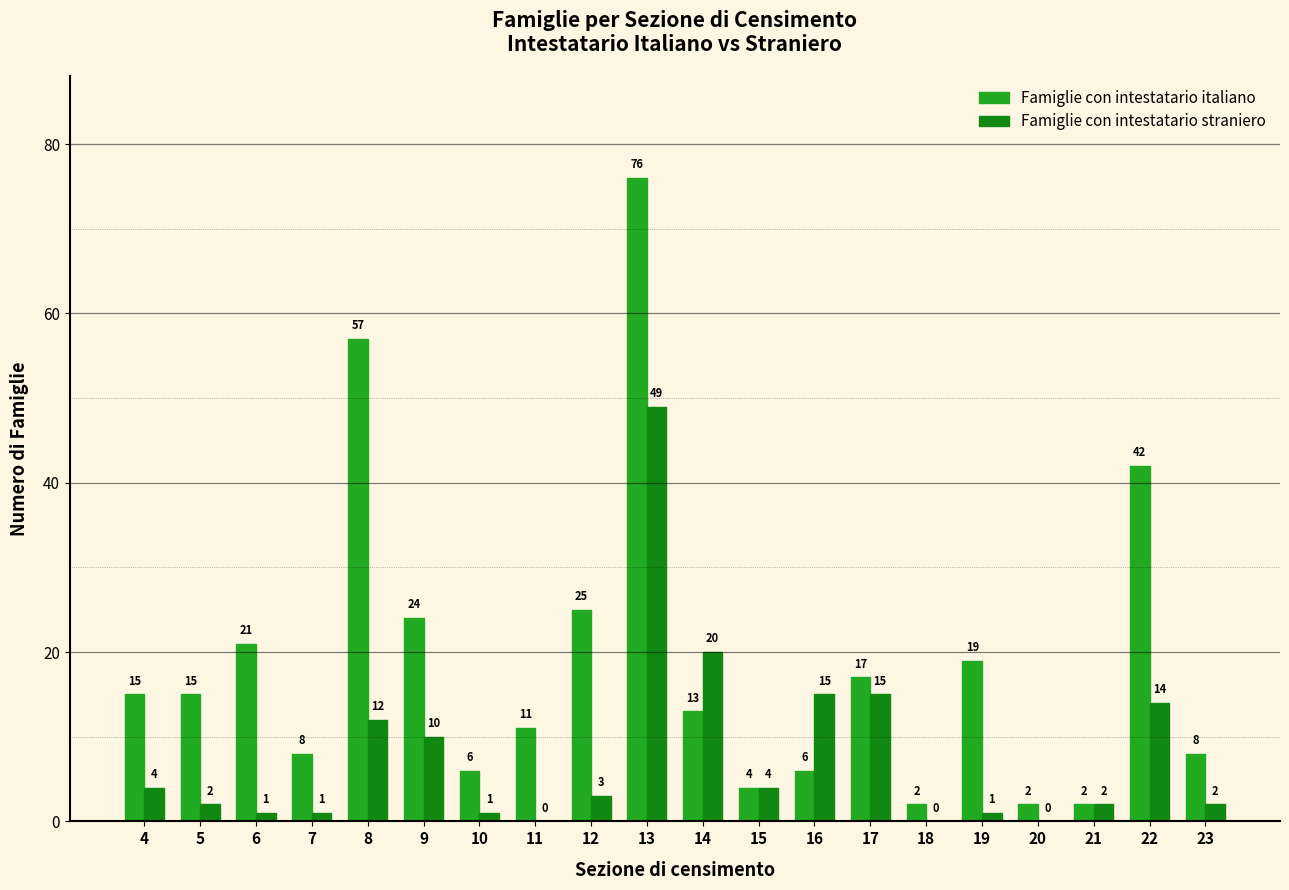

Reading right to left, transcribe all the data shown in this chart.

Famiglie con intestatario italiano: 23=8	22=42	21=2	20=2	19=19	18=2	17=17	16=6	15=4	14=13	13=76	12=25	11=11	10=6	9=24	8=57	7=8	6=21	5=15	4=15
Famiglie con intestatario straniero: 23=2	22=14	21=2	20=0	19=1	18=0	17=15	16=15	15=4	14=20	13=49	12=3	11=0	10=1	9=10	8=12	7=1	6=1	5=2	4=4